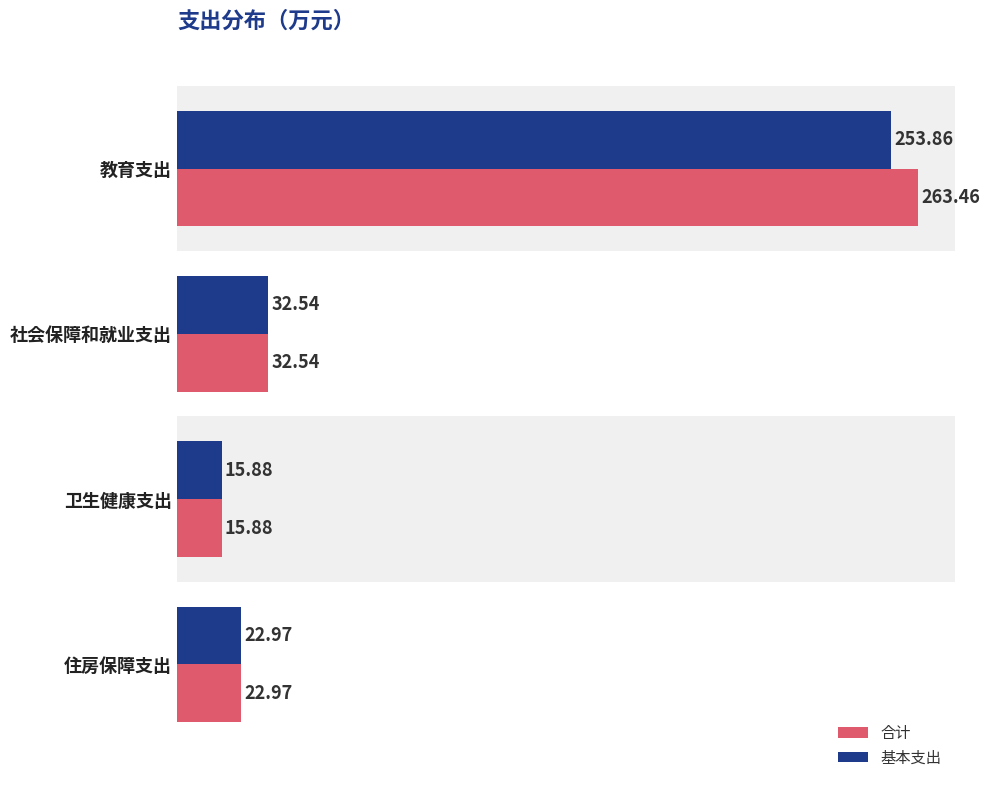

List the series in order of their peak value, highest first.

合计, 基本支出